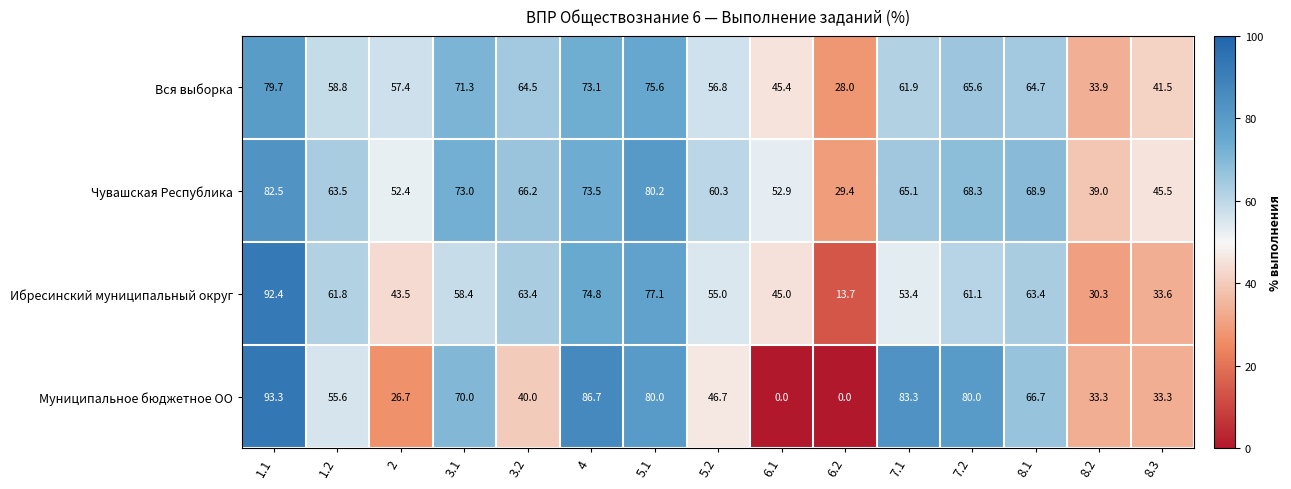

Which series has the largest total across all categories?

Чувашская Республика